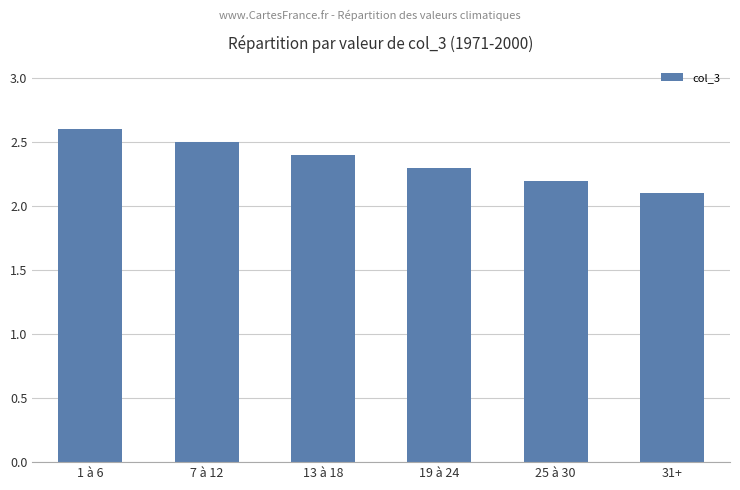

Which category has the highest value across all series?

1 à 6